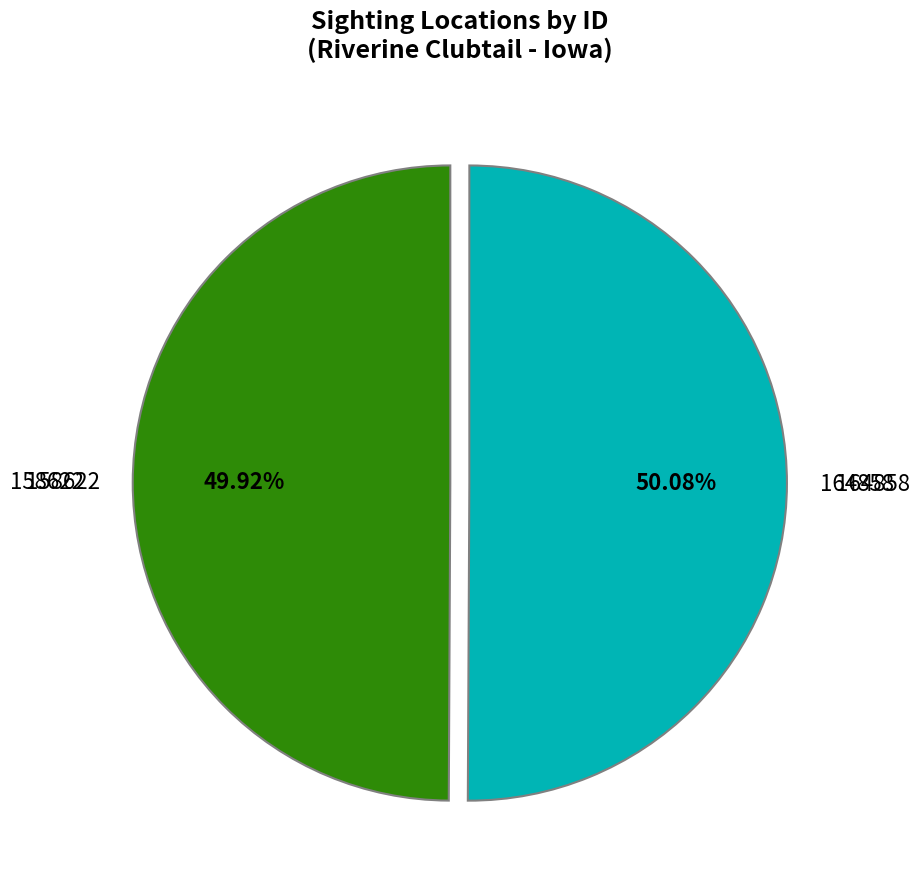

Is there any slice that represents more than half of the pie?

Yes